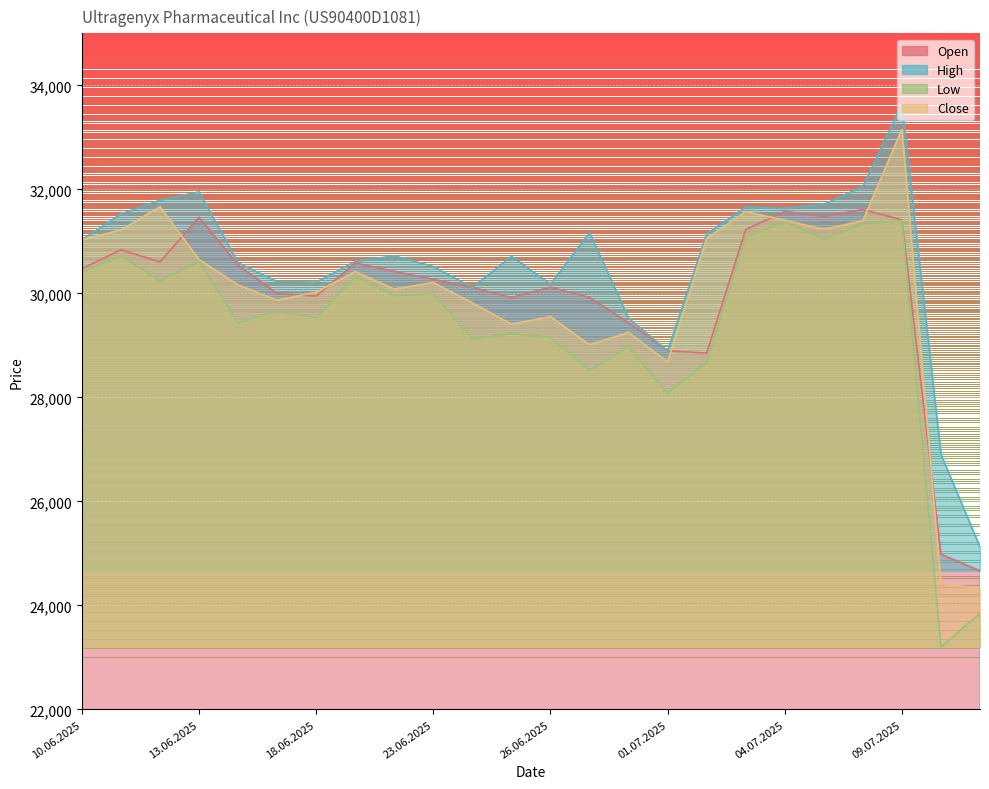

Reading left to right, transcribe all the data shown in this chart.

Open: 10.06.2025=30472	11.06.2025=30838	12.06.2025=30604	13.06.2025=31464	16.06.2025=30543	17.06.2025=29993	18.06.2025=29949	19.06.2025=30583	20.06.2025=30424	23.06.2025=30270	24.06.2025=30114	25.06.2025=29919	26.06.2025=30119	27.06.2025=29921	30.06.2025=29437	01.07.2025=28898	02.07.2025=28852	03.07.2025=31229	04.07.2025=31574	07.07.2025=31479	08.07.2025=31611	09.07.2025=31414	10.07.2025=24985	11.07.2025=24665
High: 10.06.2025=31033	11.06.2025=31529	12.06.2025=31794	13.06.2025=31952	16.06.2025=30588	17.06.2025=30228	18.06.2025=30217	19.06.2025=30614	20.06.2025=30723	23.06.2025=30518	24.06.2025=30114	25.06.2025=30713	26.06.2025=30180	27.06.2025=31171	30.06.2025=29524	01.07.2025=28898	02.07.2025=31149	03.07.2025=31660	04.07.2025=31635	07.07.2025=31714	08.07.2025=32056	09.07.2025=33643	10.07.2025=26905	11.07.2025=25122
Low: 10.06.2025=30402	11.06.2025=30722	12.06.2025=30241	13.06.2025=30617	16.06.2025=29430	17.06.2025=29655	18.06.2025=29535	19.06.2025=30324	20.06.2025=29958	23.06.2025=29983	24.06.2025=29127	25.06.2025=29226	26.06.2025=29154	27.06.2025=28522	30.06.2025=28967	01.07.2025=28086	02.07.2025=28671	03.07.2025=31085	04.07.2025=31376	07.07.2025=31036	08.07.2025=31334	09.07.2025=31401	10.07.2025=23199	11.07.2025=23850
Close: 10.06.2025=31033	11.06.2025=31220	12.06.2025=31666	13.06.2025=30652	16.06.2025=30163	17.06.2025=29871	18.06.2025=30025	19.06.2025=30418	20.06.2025=30084	23.06.2025=30208	24.06.2025=29817	25.06.2025=29408	26.06.2025=29553	27.06.2025=29013	30.06.2025=29249	01.07.2025=28683	02.07.2025=31057	03.07.2025=31573	04.07.2025=31407	07.07.2025=31233	08.07.2025=31398	09.07.2025=33154	10.07.2025=24417	11.07.2025=24333